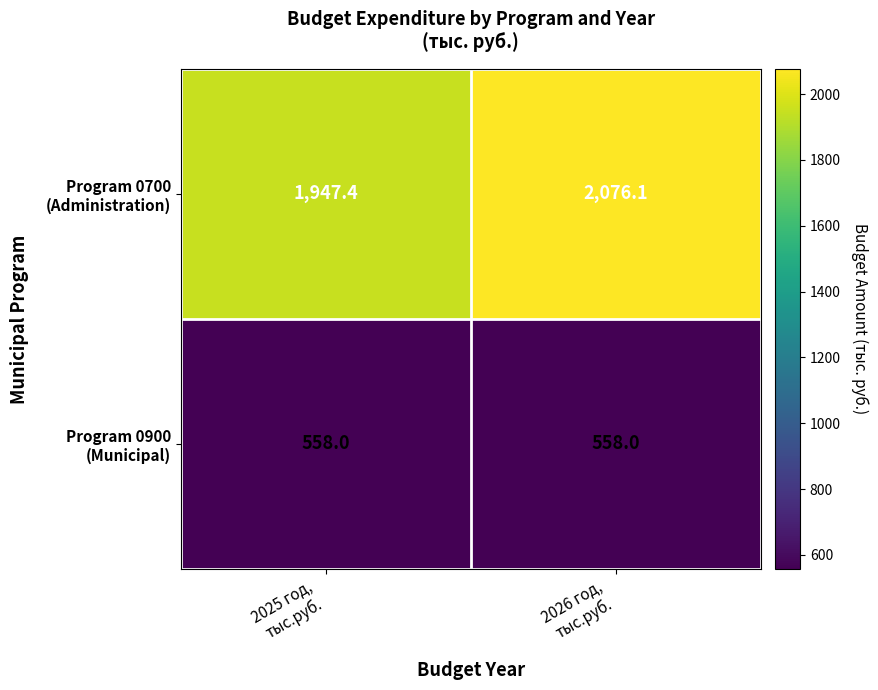

How many series are shown in this chart?

2